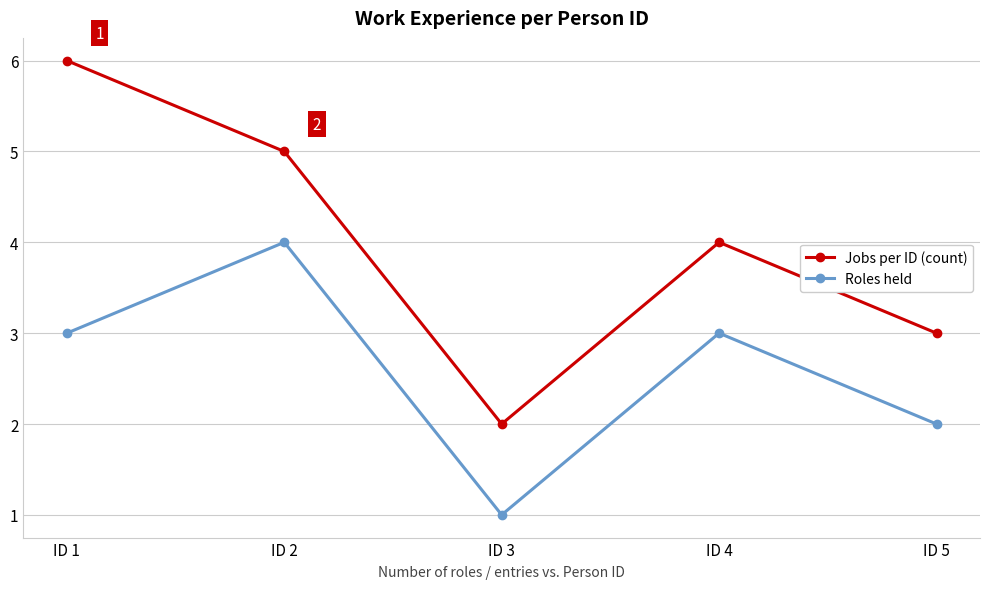

The value of Roles held at ID 2 is 4. True or false?

True